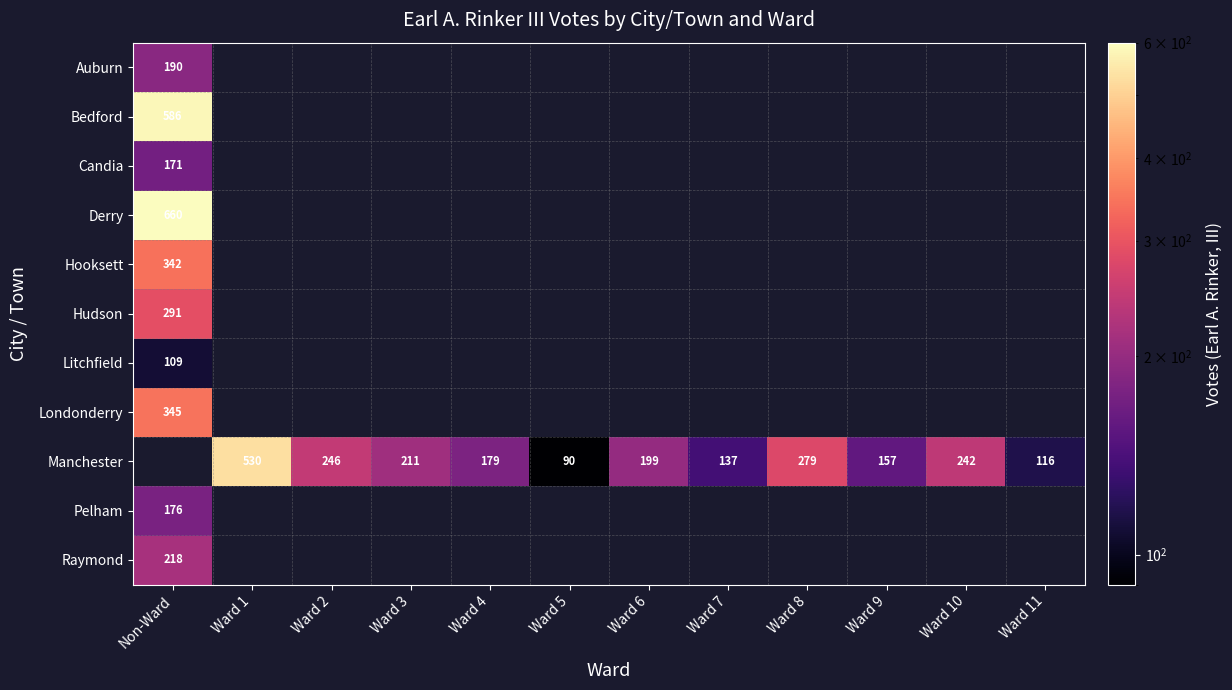

Between Ward 2 and Ward 5, which series saw the biggest shift?

Manchester